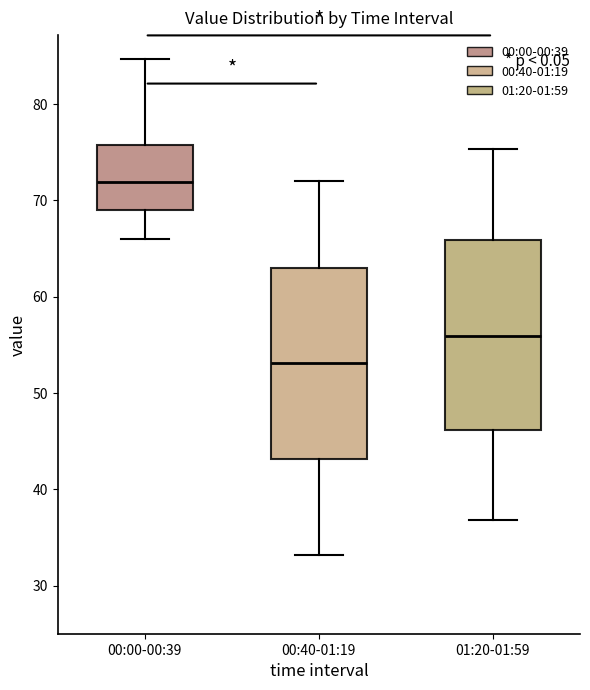

Reading left to right, transcribe this box plot: for each box, give where its median line is, the range the box spans, and where its two whiskers end, as read against the y-axis. The values are not printed on the chart, so give them approximately, as read against the axis.

00:00-00:39: median 72, box 69 to 76, whiskers 66 to 85
00:40-01:19: median 53, box 43 to 63, whiskers 33 to 72
01:20-01:59: median 56, box 46 to 66, whiskers 37 to 75